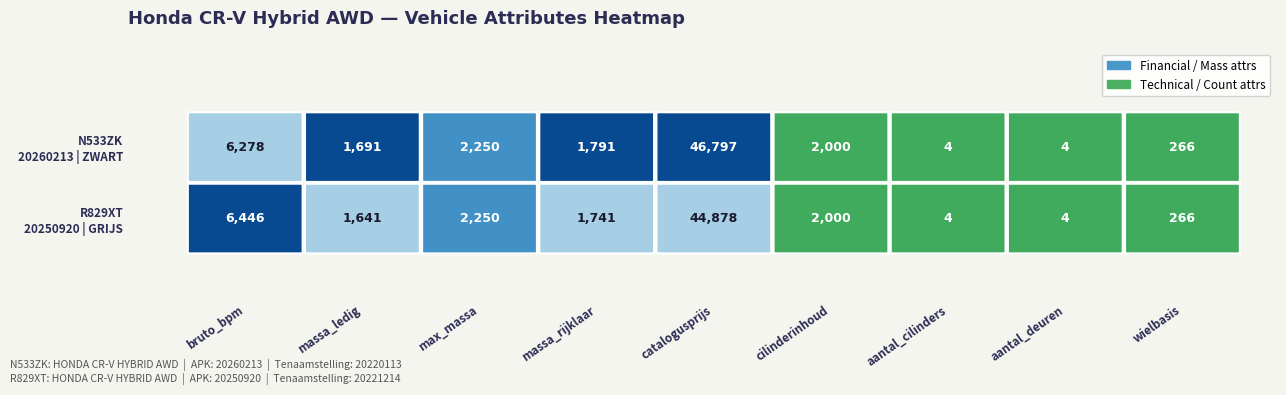

Reading right to left, what are all the values shown in this chart?

N533ZK: 8=266	7=4	6=4	5=2000	4=46797	3=1791	2=2250	1=1691	0=6278
R829XT: 8=266	7=4	6=4	5=2000	4=44878	3=1741	2=2250	1=1641	0=6446